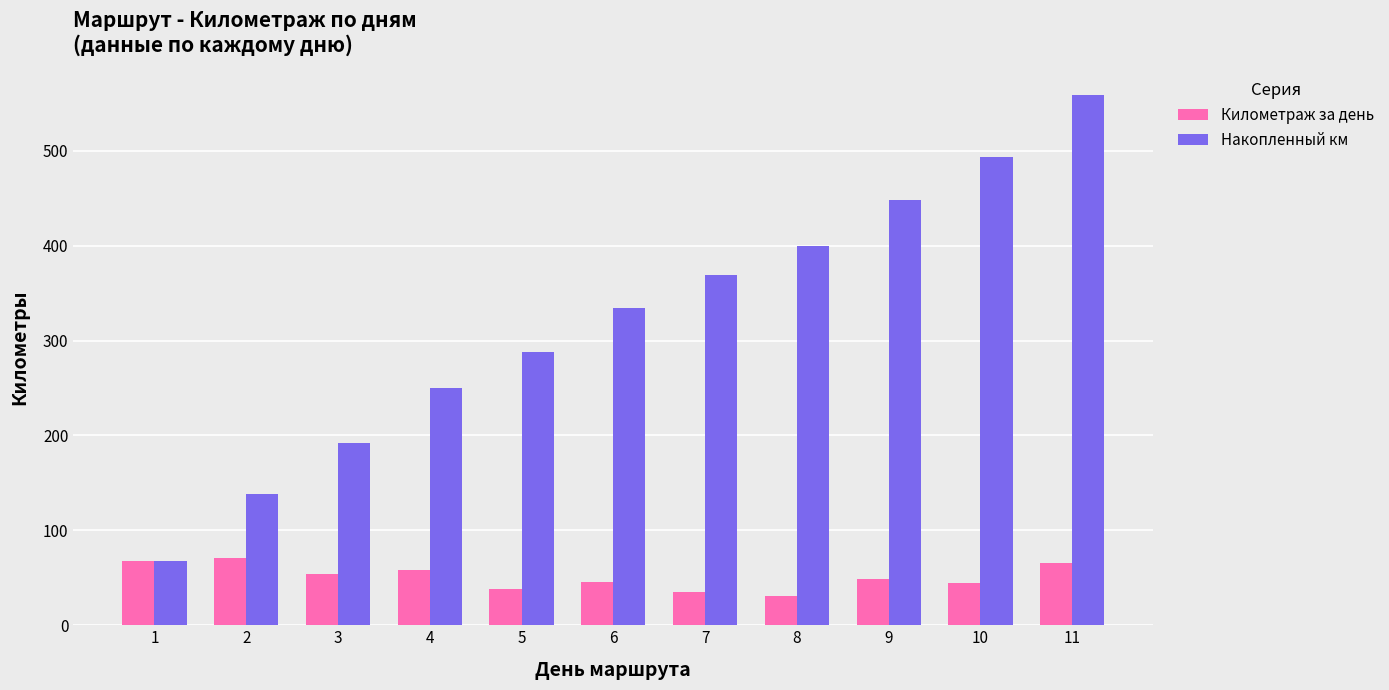

Rank the categories by Накопленный км value from highest to lowest.

11, 10, 9, 8, 7, 6, 5, 4, 3, 2, 1